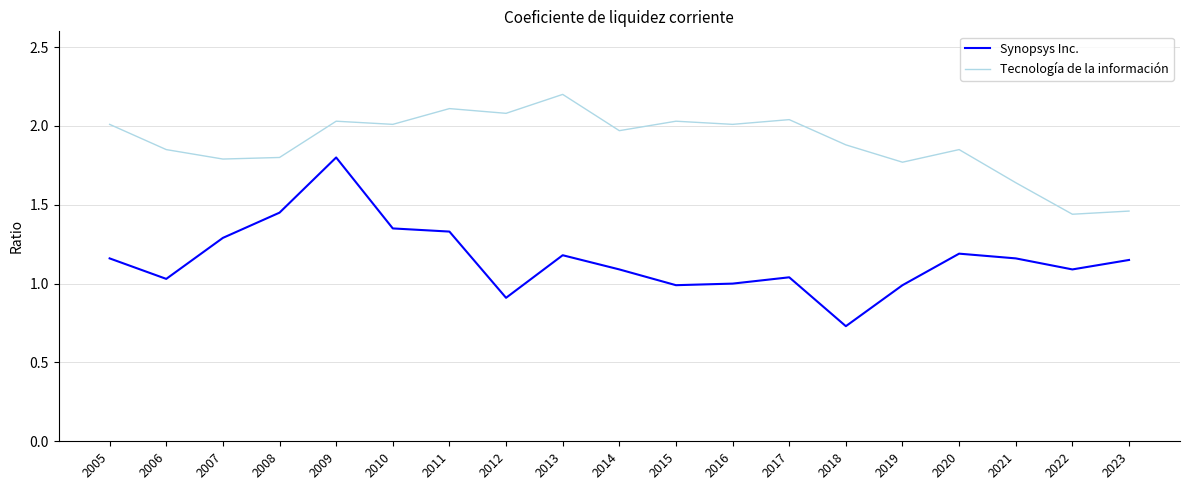

List the series in order of their peak value, lowest first.

Synopsys Inc., Tecnología de la información